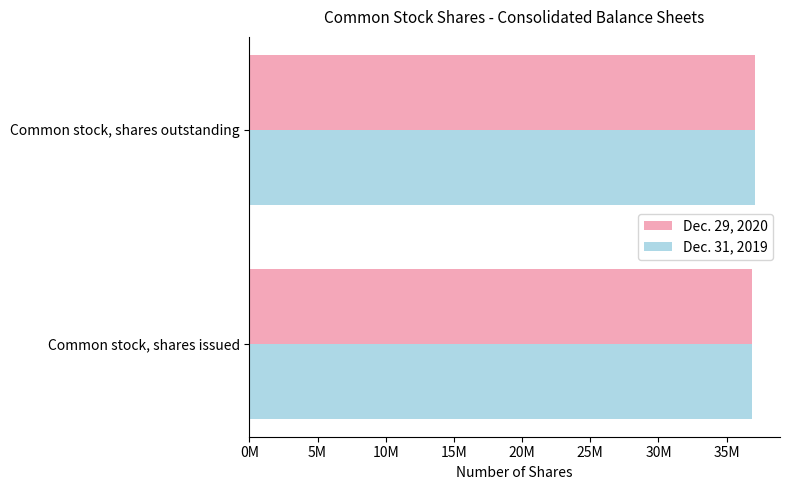

What are all the series names shown in the legend?

Dec. 29, 2020, Dec. 31, 2019